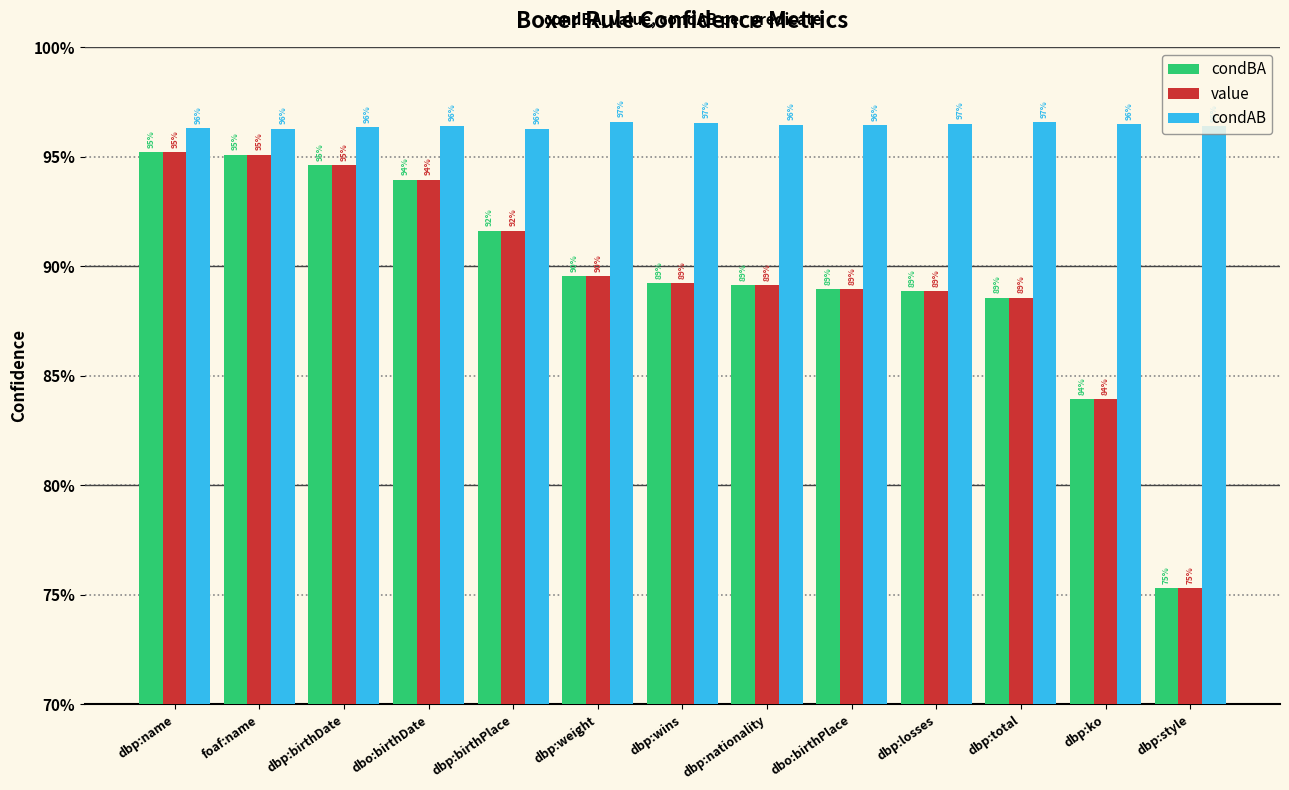

How many data points does each series have?

13